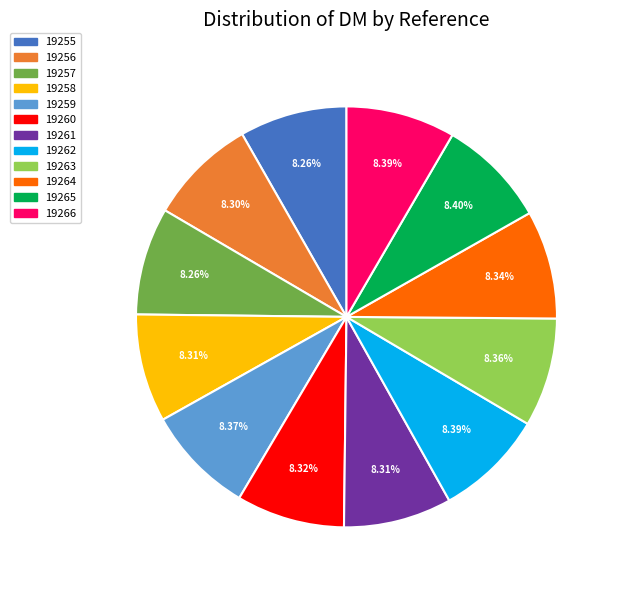

Count the number of slices in the pie.

12